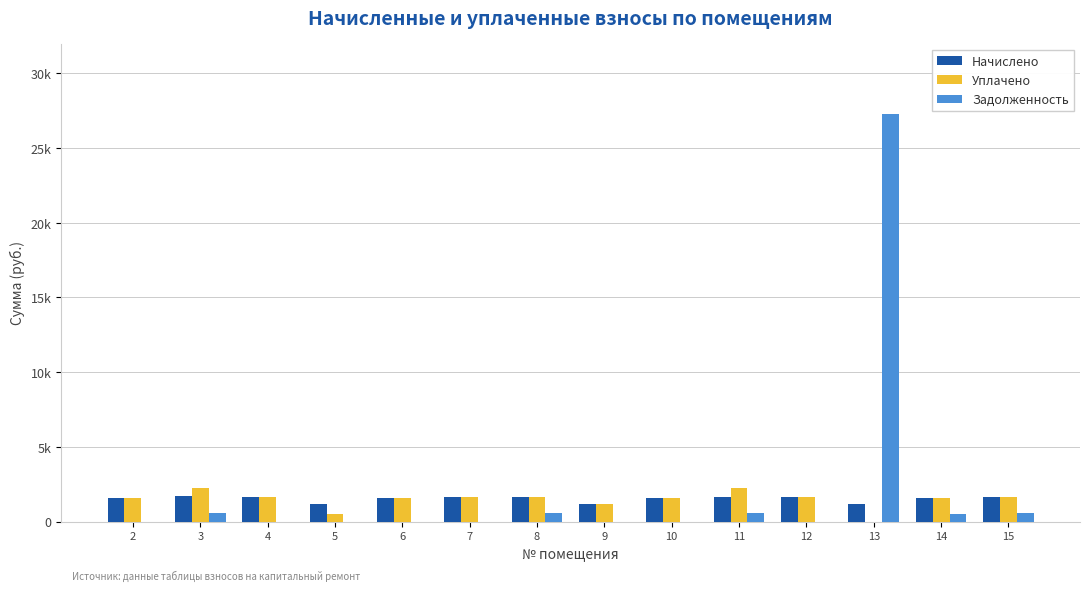

What is the difference between the maximum and minimum values in the Начислено series?

523.6